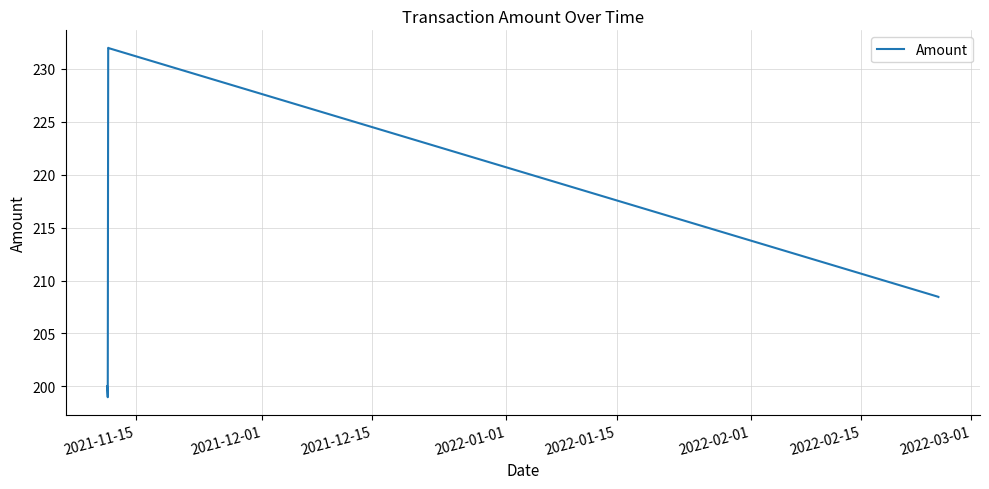

Is this an area chart (filled region under the line)?

No